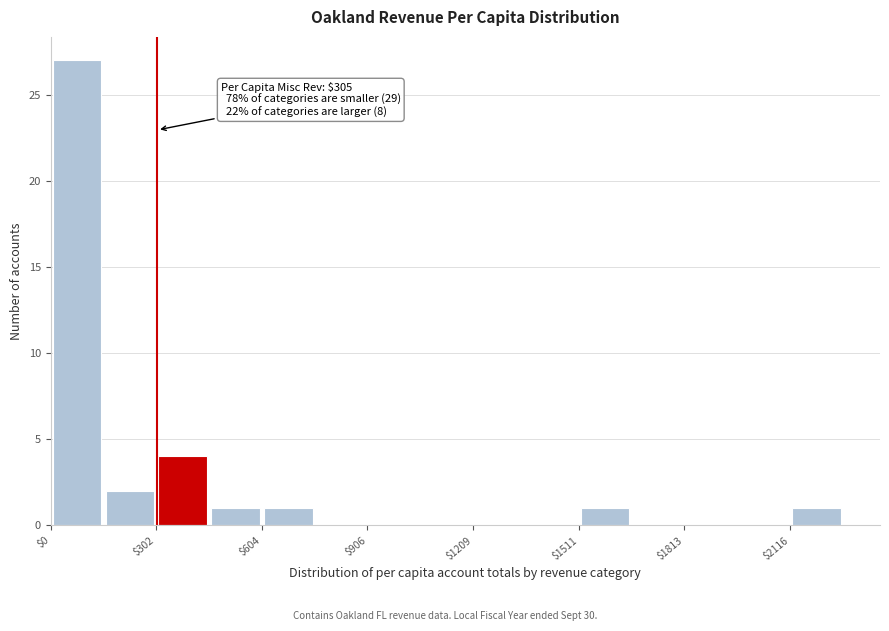

Read against the x-axis, roughly where is the centre of the tallest bar?

100